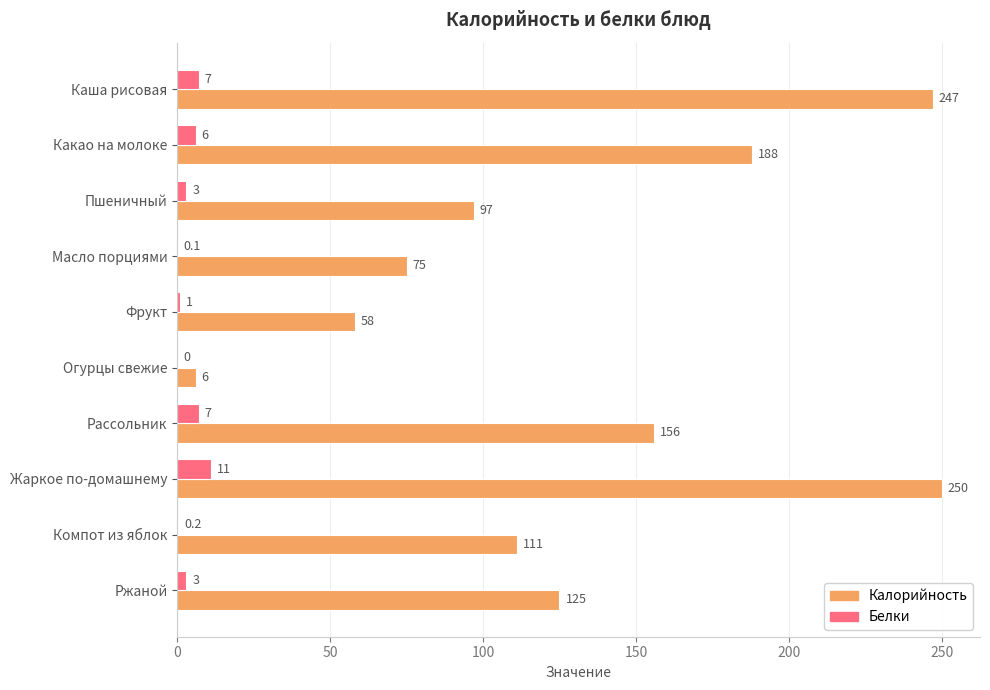

How many categories are shown in the chart?

10